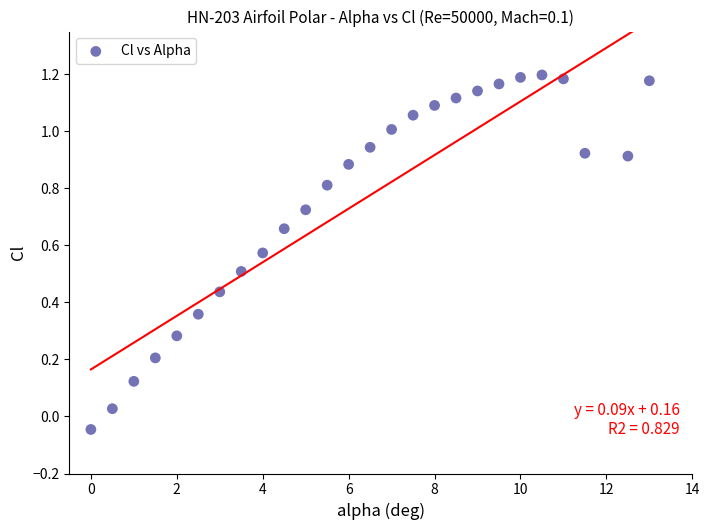

What is the range of X values (max minus min)?

13.0